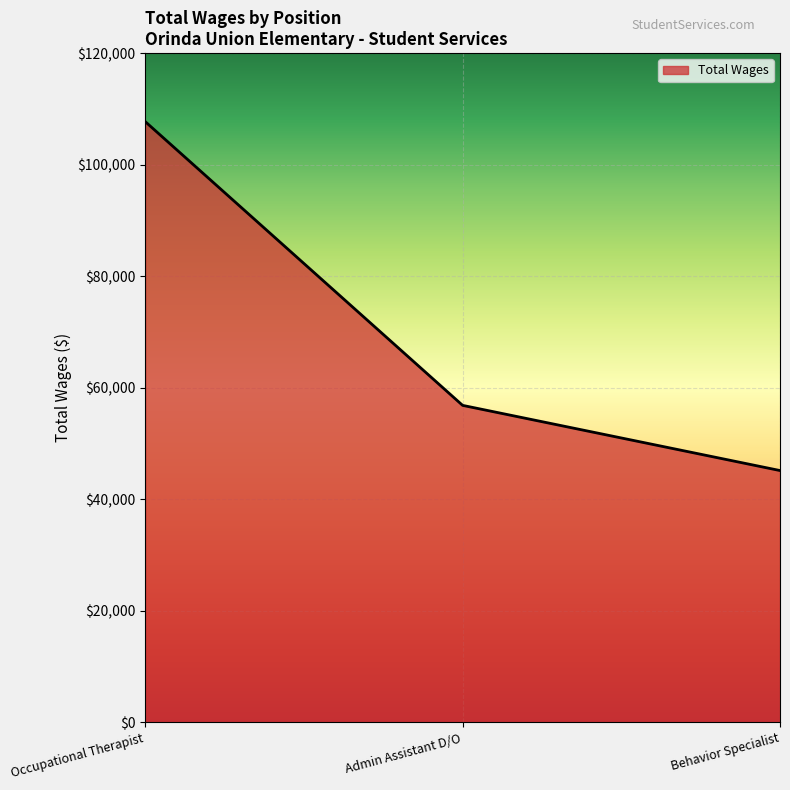

What is the approximate value at Admin Assistant D/O, to the nearest 50?

56850